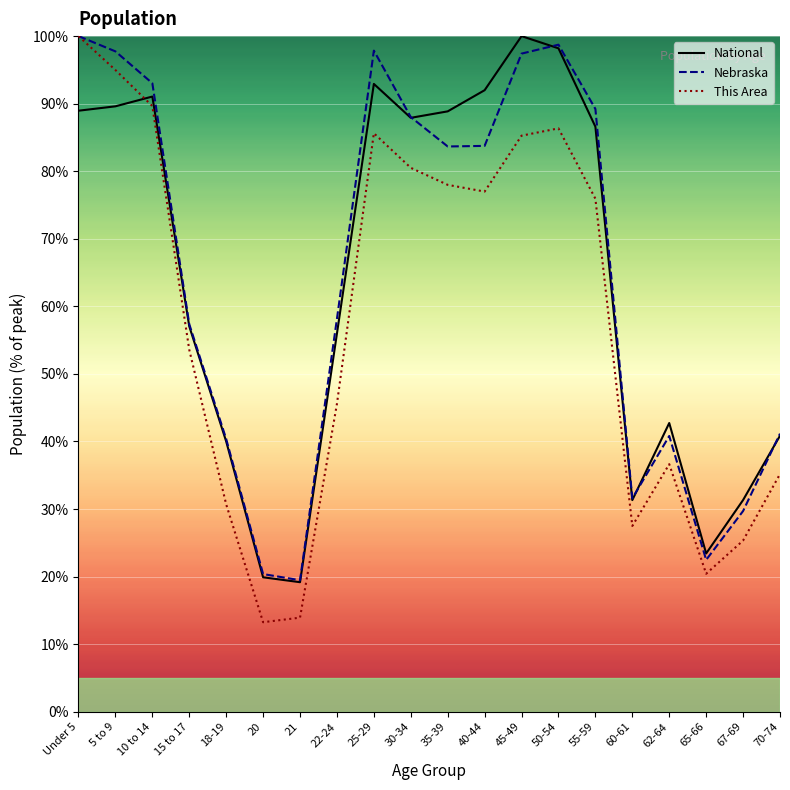

True or false: Nebraska and This Area intersect in this chart.

False